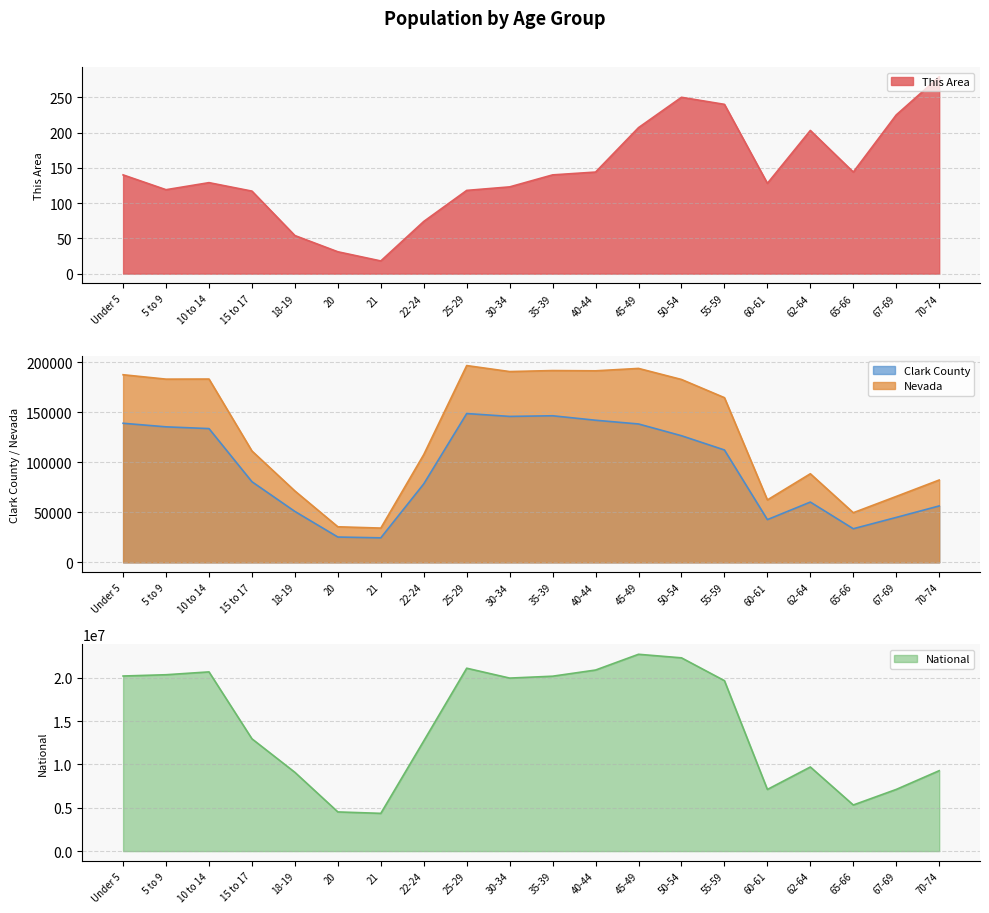

Reading left to right, what are all the values shown in this chart?

This Area: 140	119	129	117	54	31	18	74	118	123	140	144	207	250	240	128	203	144	225	279
Clark County: 138982	135411	133660	80565	50875	25309	24504	78432	148694	145831	146476	142010	138281	126532	112302	42710	60250	33605	44911	56387
Nevada: 187478	183077	183173	111280	71320	35554	34258	107697	196644	190642	191652	191391	193790	182737	164575	62389	88535	49613	65888	82280
National: 20201362	20348657	20677194	12954254	9086089	4519129	4354294	12712576	21101849	19962099	20179642	20890964	22708591	22298125	19664805	7113727	9704197	5319902	7115361	9278166